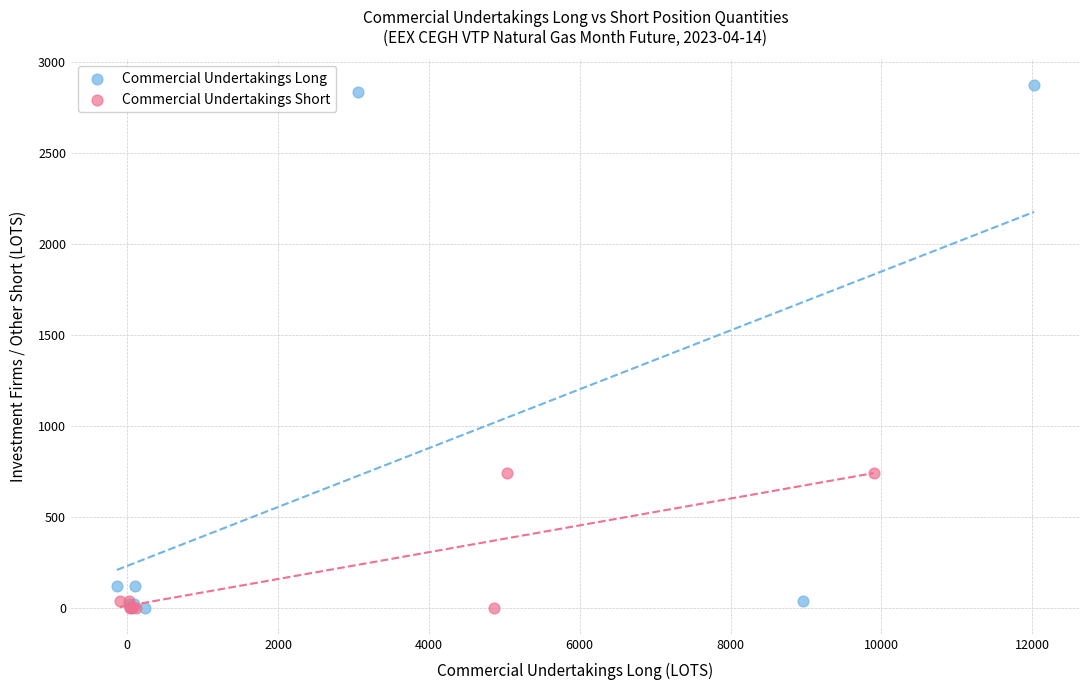

Which series reaches the maximum Y coordinate?

Commercial Undertakings Long